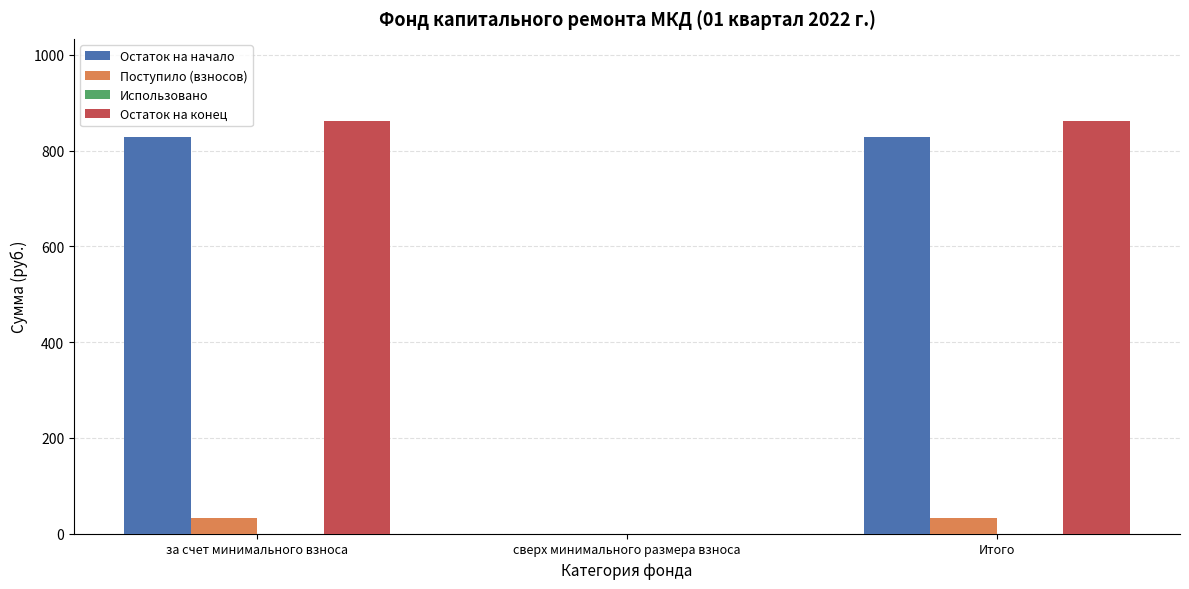

Which series changed the most between сверх минимального размера взноса and Итого?

Остаток на конец